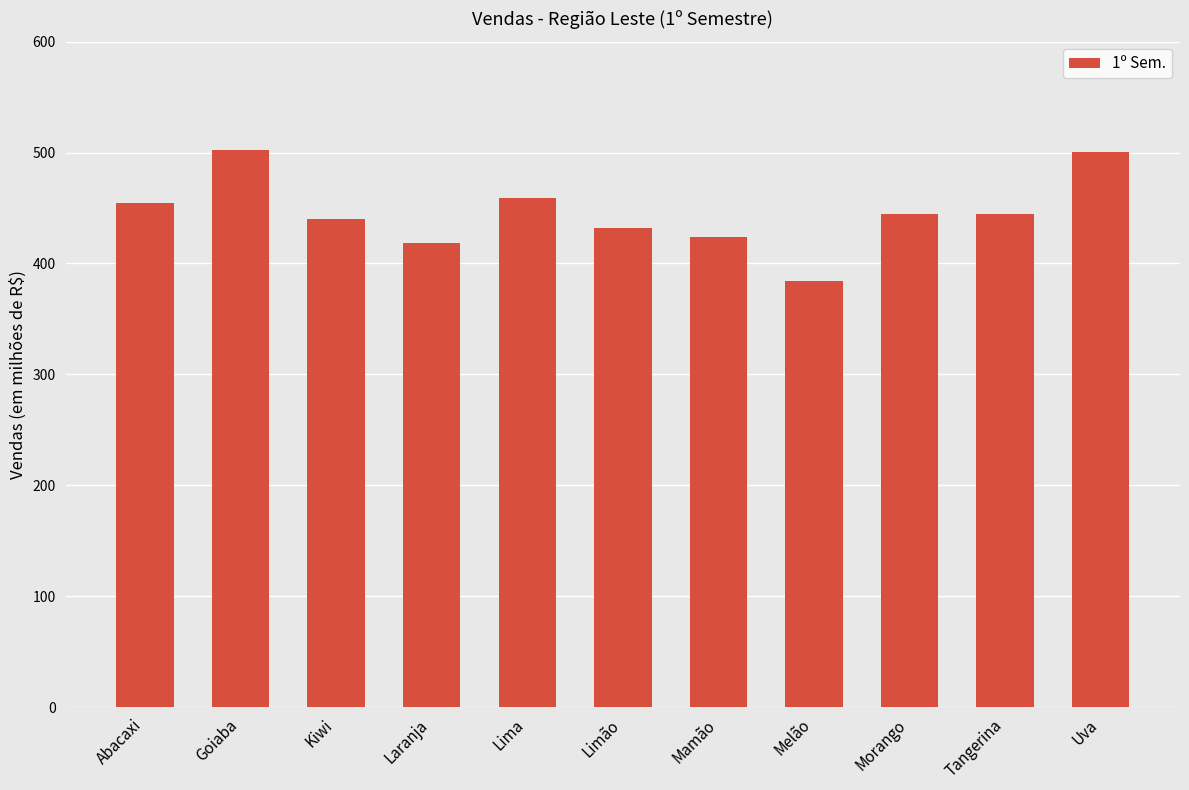

What is the average value?

445.9